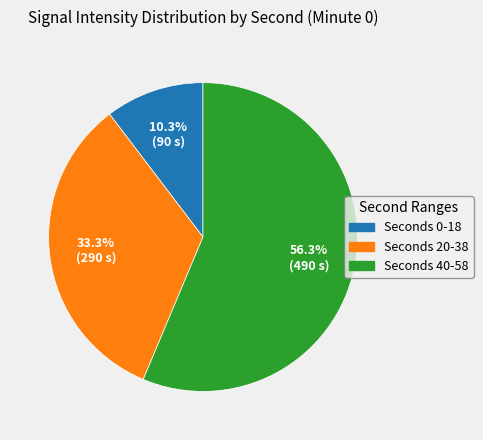

Is there a majority slice in this chart?

Yes